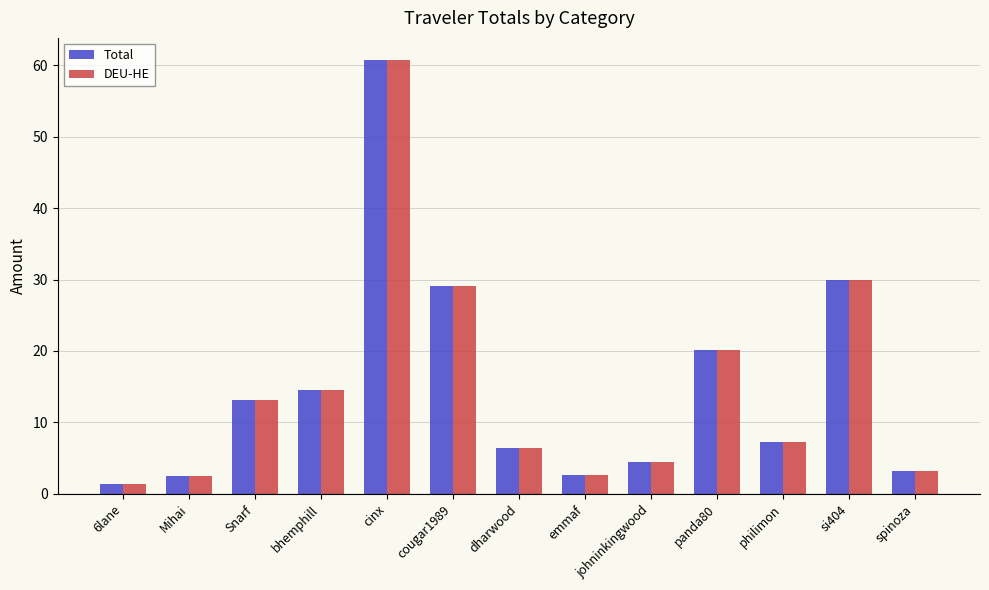

Is the value of DEU-HE at Mihai greater than the value of Total at johninkingwood?

No